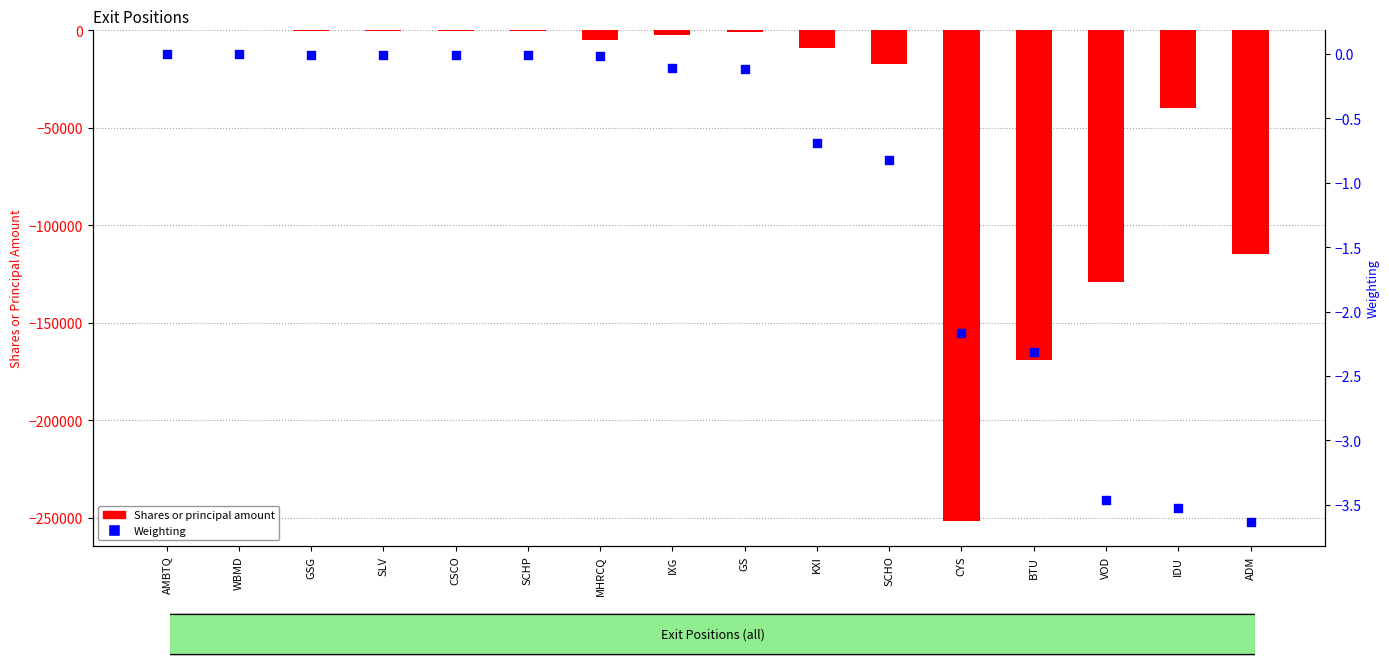

Which series has the largest Y range (max minus min)?

Shares or principal amount